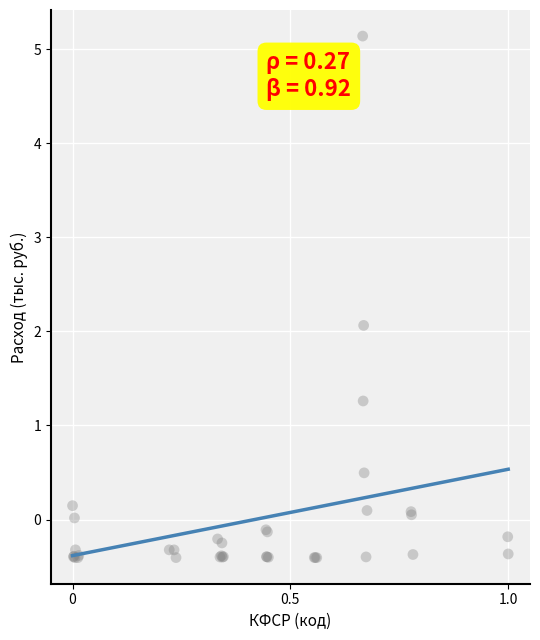

What Y value in the scatter plot is closest to 2?

2.1